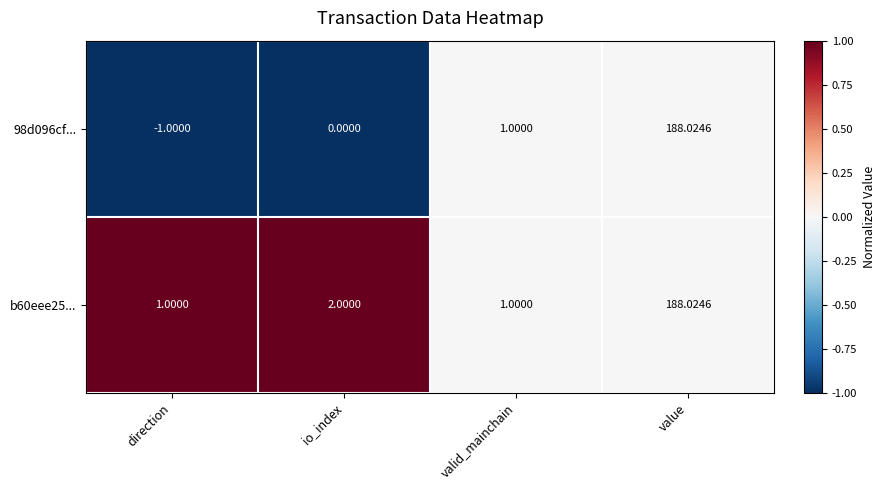

Where is 98d096cf... nearest to the value 93?

valid_mainchain